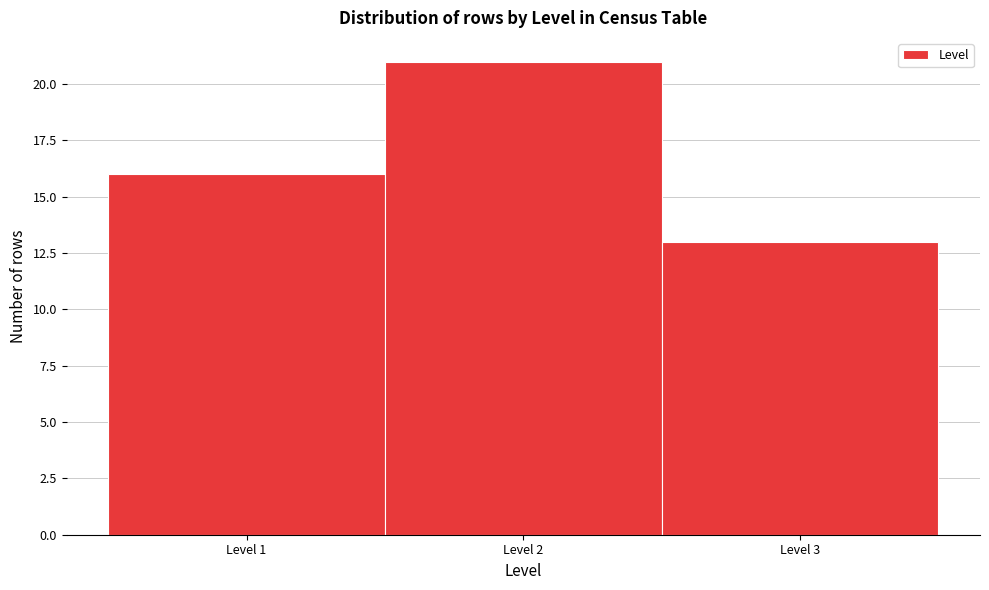

What is the height of the bar covering 0.5 to 1.5 on the x-axis? The values are not printed on the chart, so give them approximately, as read against the axis.

16